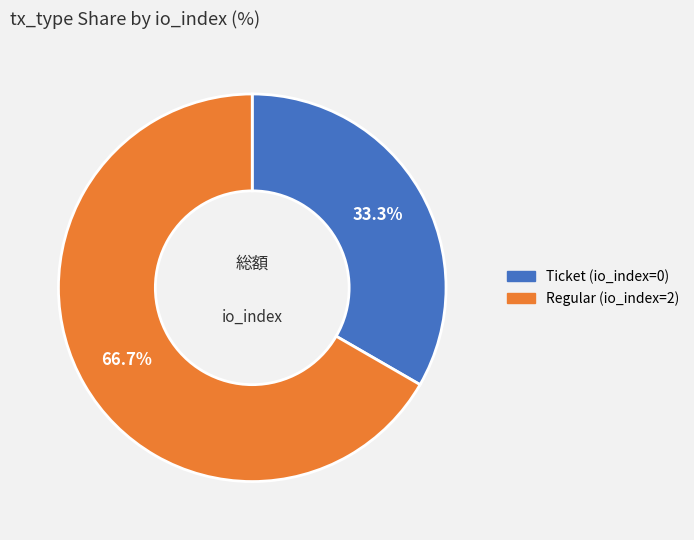

Which slice is the smallest?

Ticket (io_index=0)